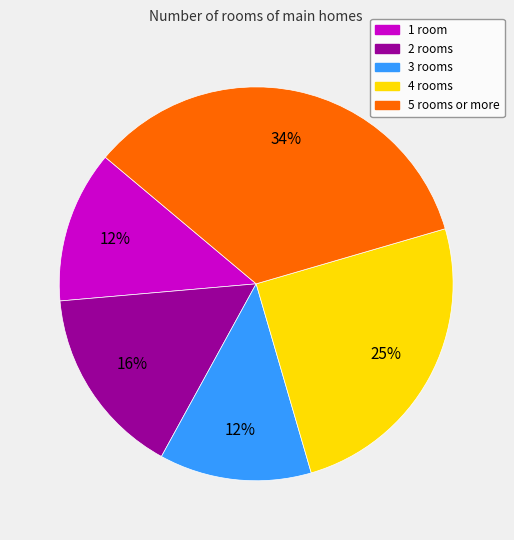

Count the number of slices in the pie.

5